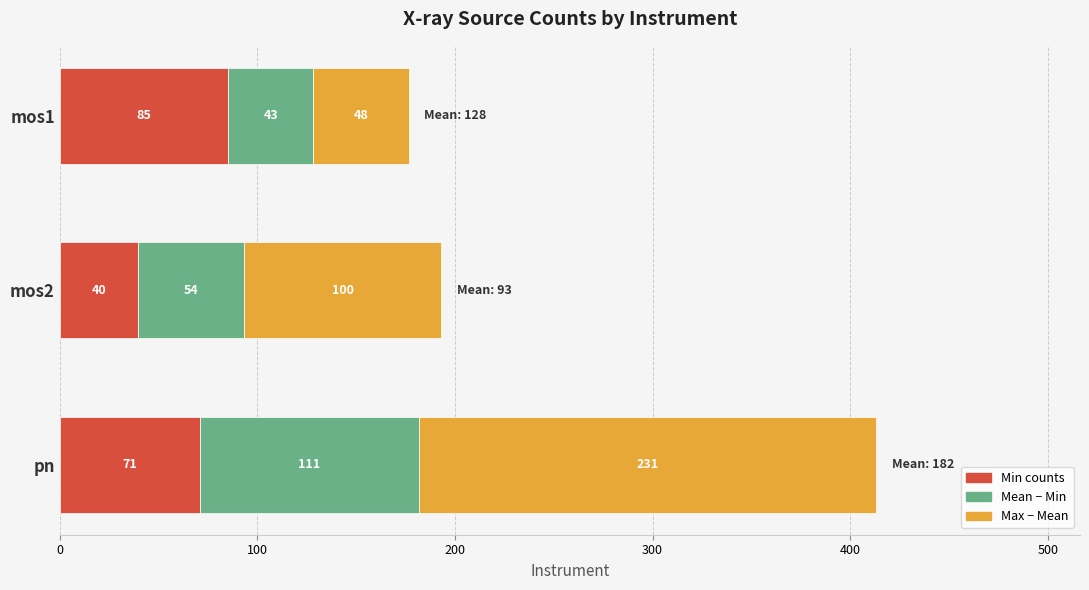

Which category has the lowest value in the Min counts series?

mos2